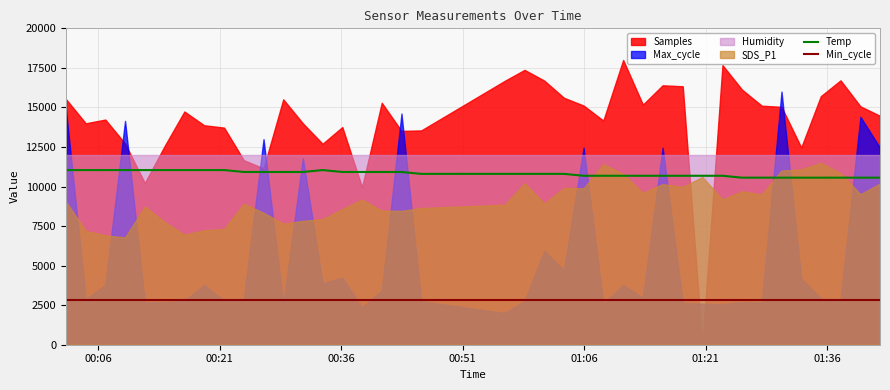

True or false: Min_cycle and Temp intersect in this chart.

False